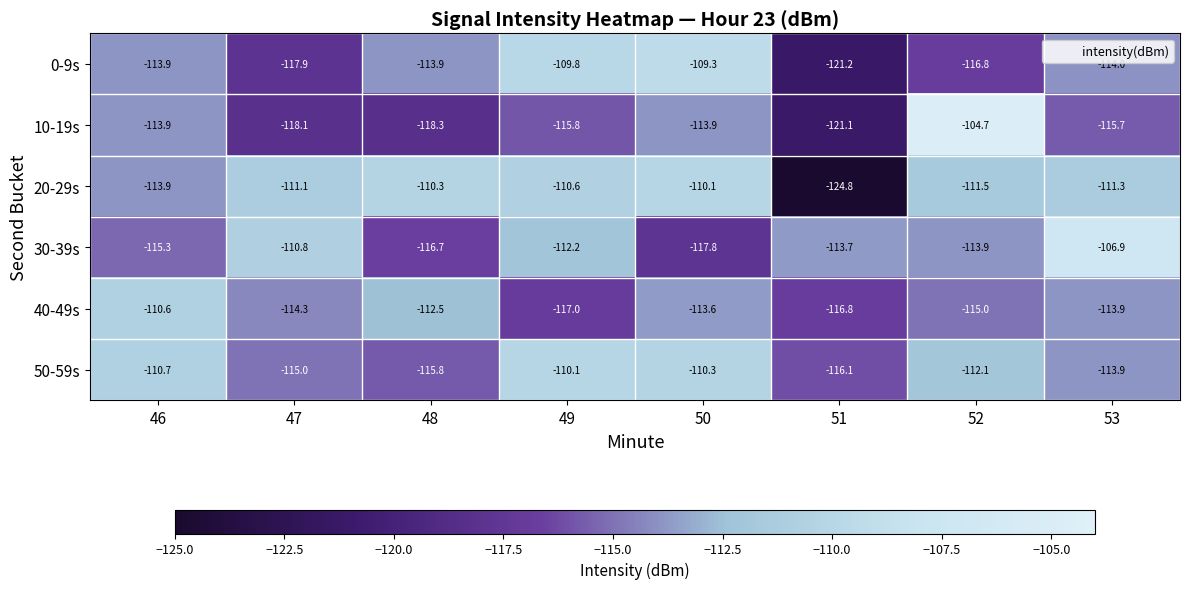

At which label is 20-29s closest to -117?

46